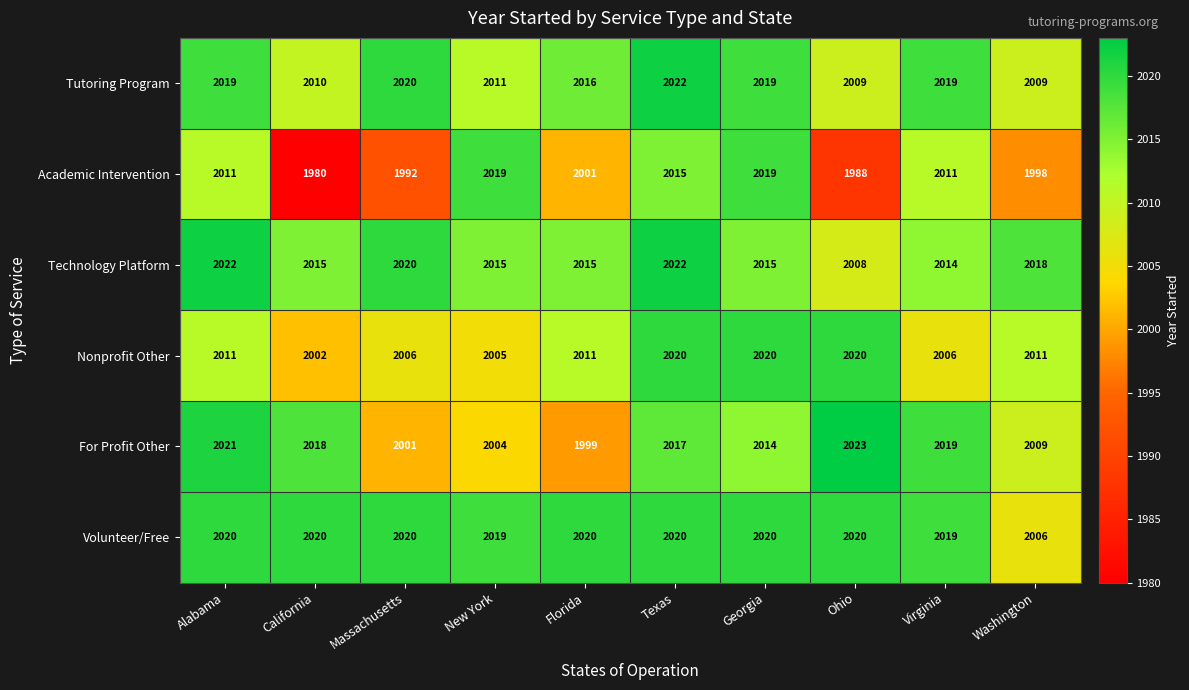

At how many categories does at least one series exceed 2007?

10